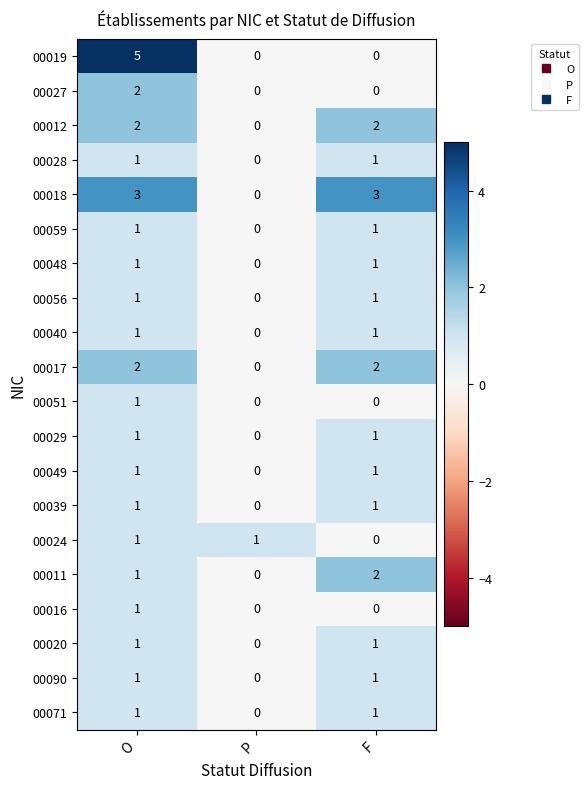

What is the maximum value shown in the chart?

5